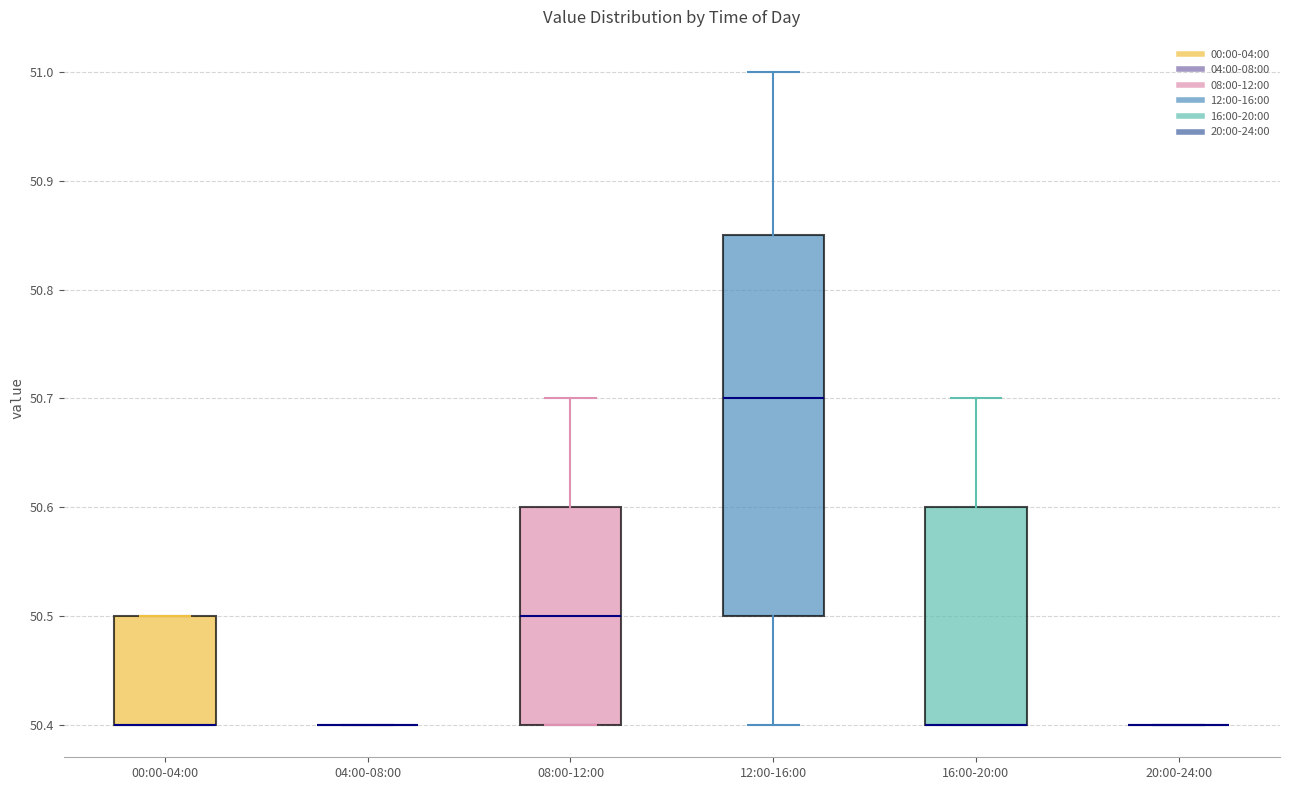

Reading left to right, transcribe this box plot: for each box, give where its median line is, the range the box spans, and where its two whiskers end, as read against the y-axis. The values are not printed on the chart, so give them approximately, as read against the axis.

00:00-04:00: median 50.40 (drawn on the box's lower edge), box 50.40 to 50.50, whiskers 50.40 to 50.50
04:00-08:00: box collapsed to a line at 50.40, whiskers 50.40 to 50.40
08:00-12:00: median 50.50, box 50.40 to 50.60, whiskers 50.40 to 50.70
12:00-16:00: median 50.70, box 50.50 to 50.85, whiskers 50.40 to 51.00
16:00-20:00: median 50.40 (drawn on the box's lower edge), box 50.40 to 50.60, whiskers 50.40 to 50.70
20:00-24:00: box collapsed to a line at 50.40, whiskers 50.40 to 50.40